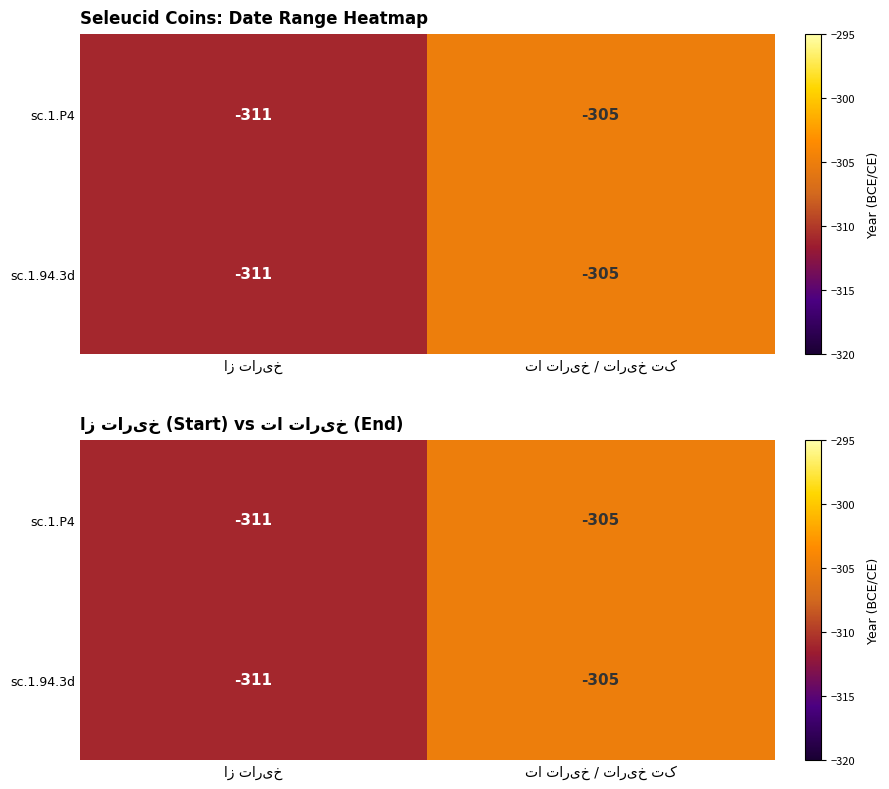

The sc.1.P4 series shows -542 at تا تاریخ / تاریخ تک. True or false?

False